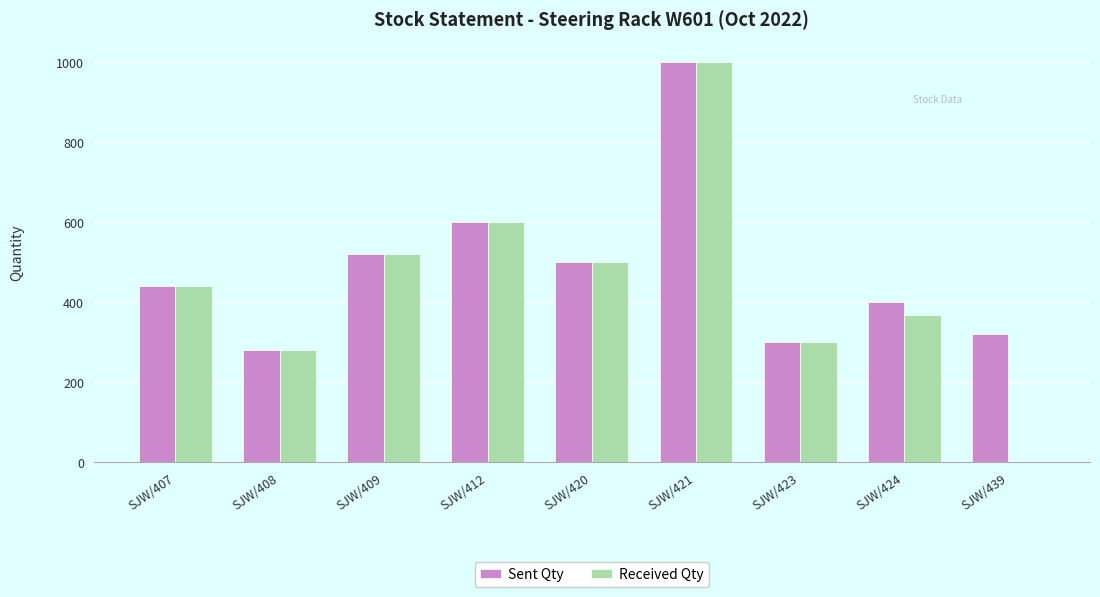

What is the sum of all Sent Qty values?

4360